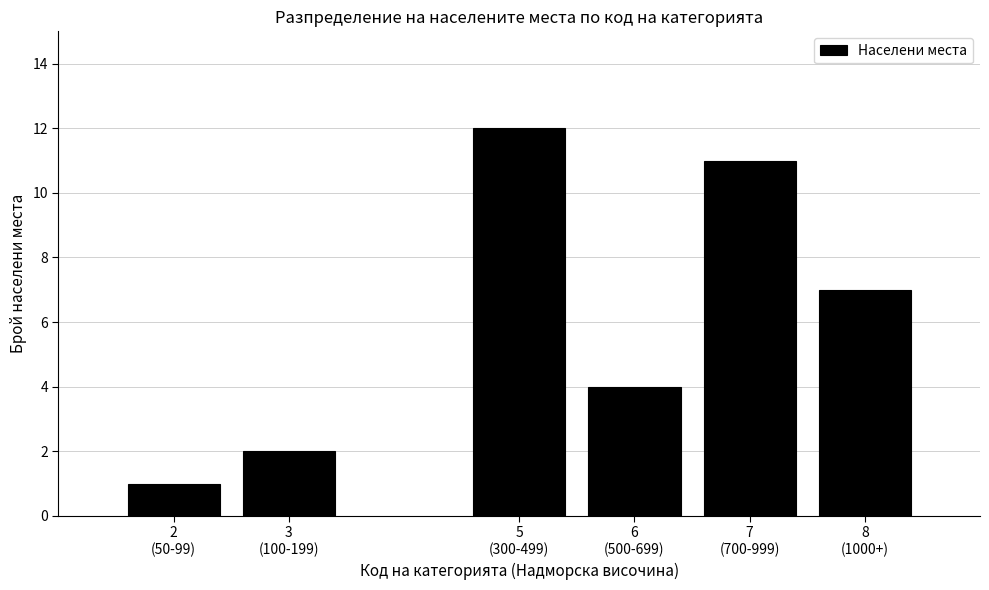

Reading right to left, what are all the values shown in this chart?

7	11	4	12	2	1